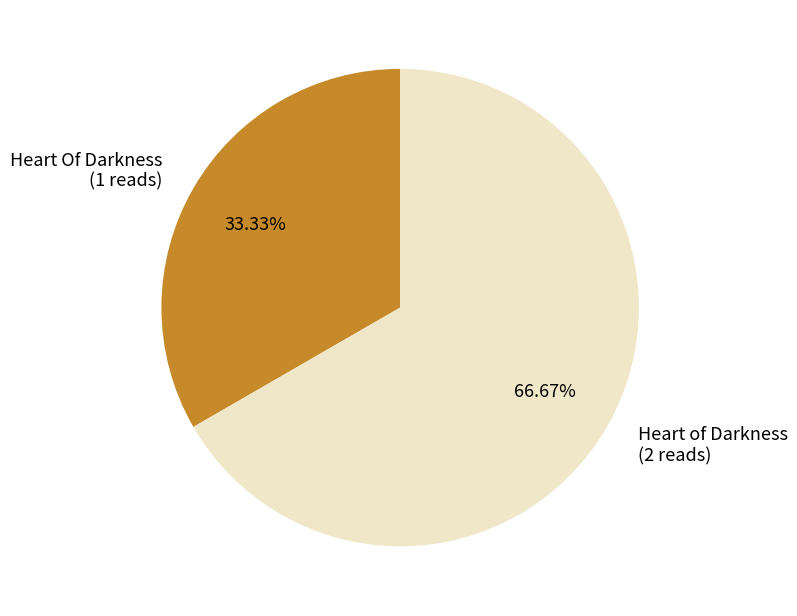

Which category has the smallest portion of the pie?

Heart Of Darkness